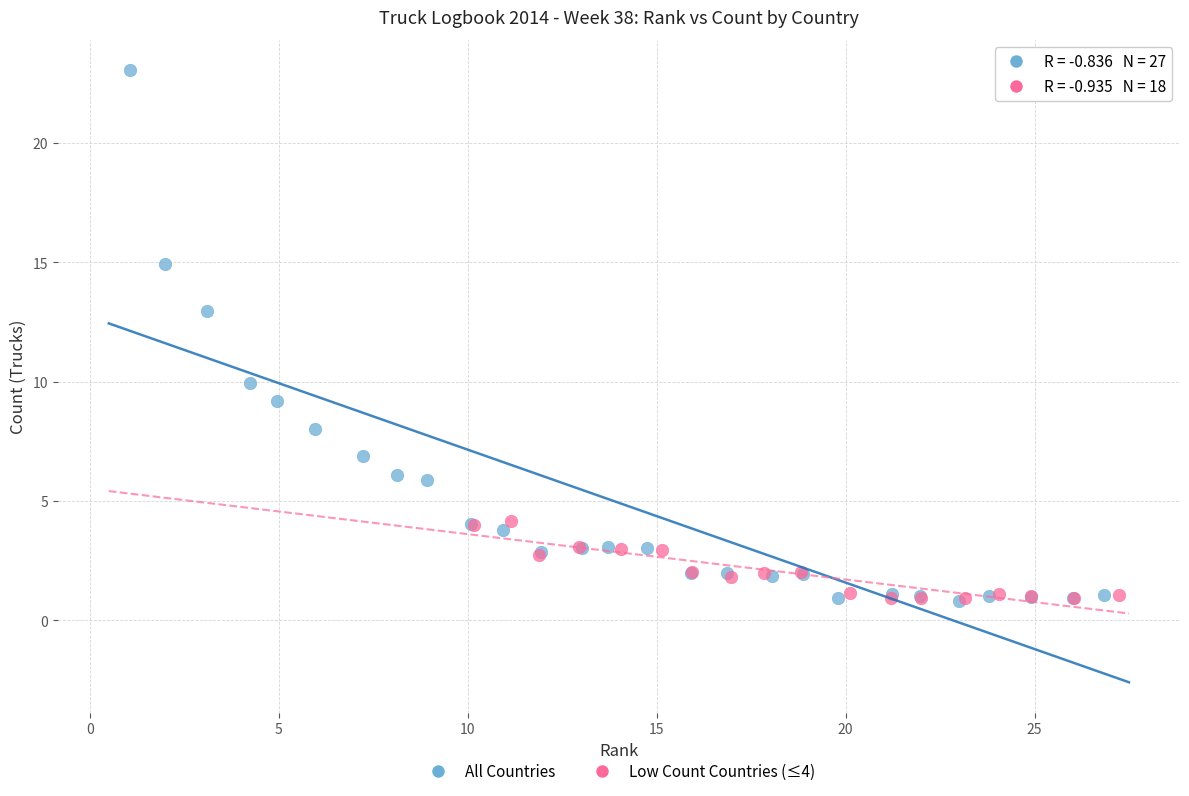

Which series has the widest spread of Y values?

All Countries